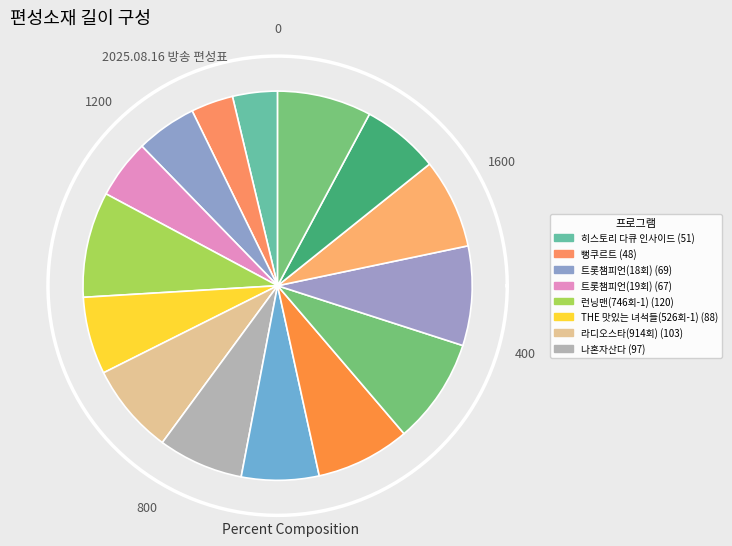

How many segments does this pie chart have?

15